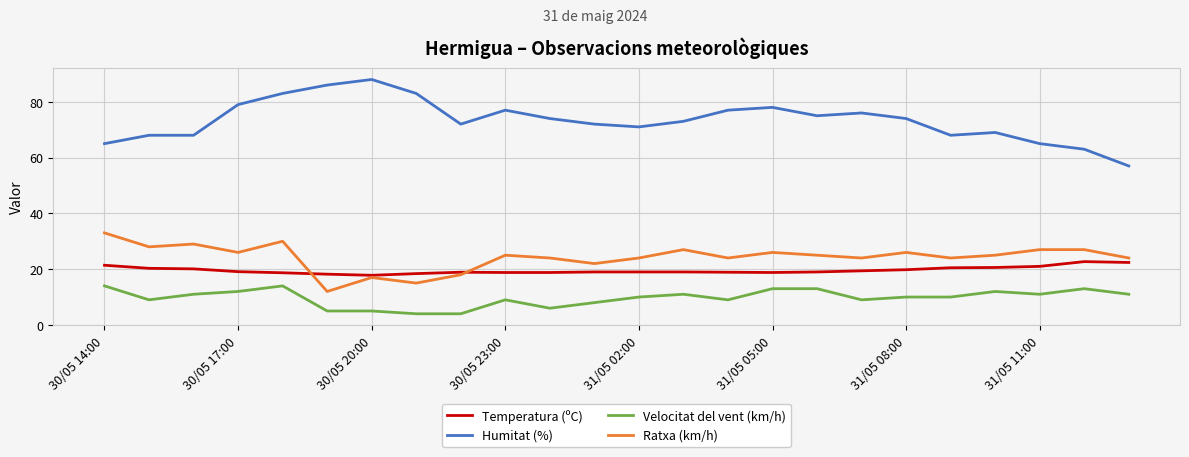

Which series has the widest spread of values?

Humitat (%)